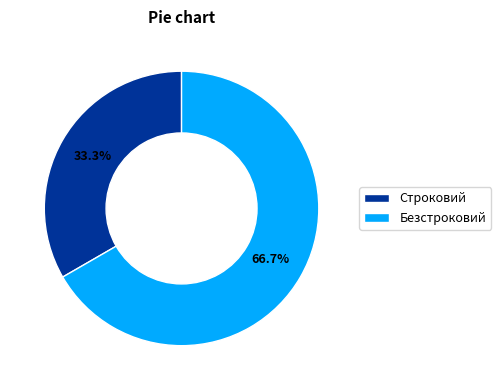

The Безстроковий slice represents 56% of the pie. True or false?

False